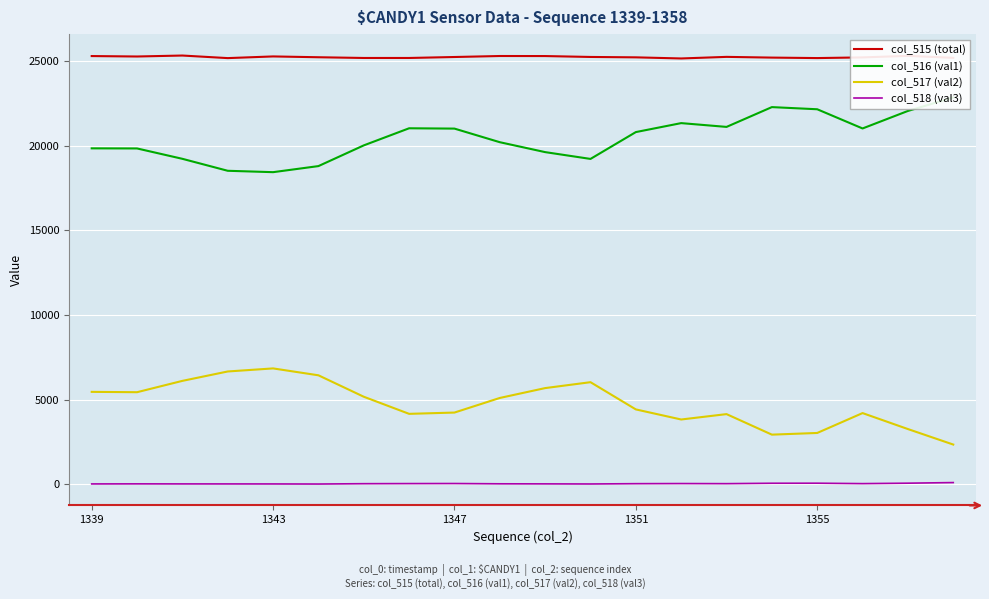

What is the value of the col_518 (val3) point at the 18th from the left?

31